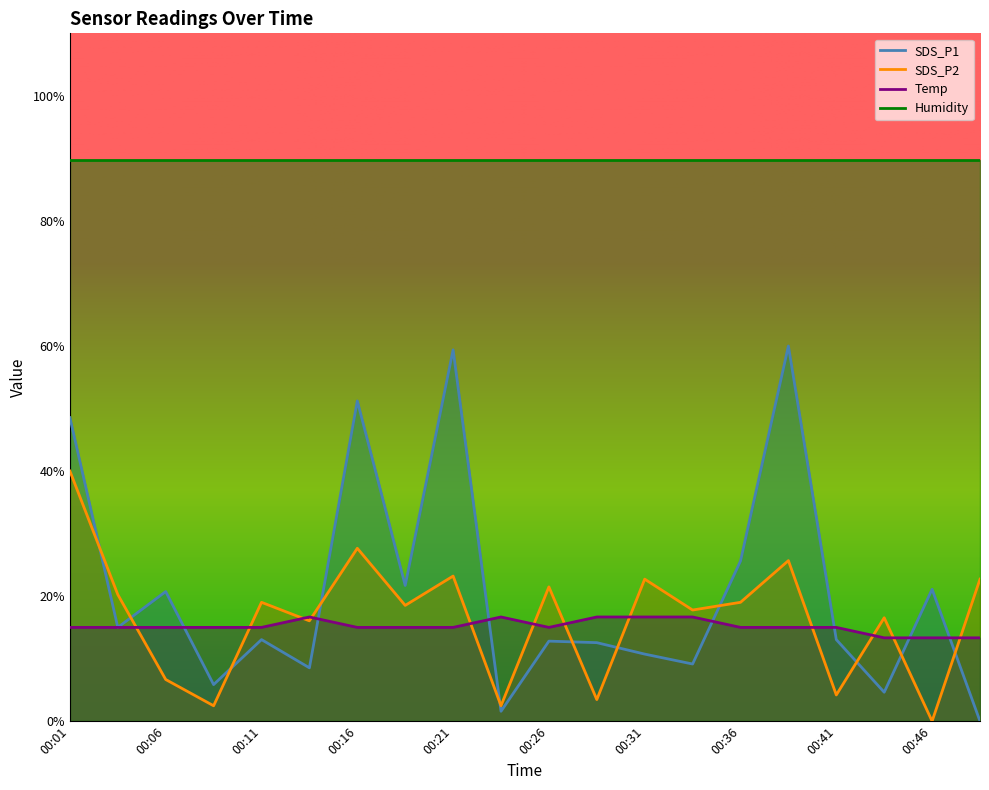

What is the sum of all SDS_P1 values?

415.2